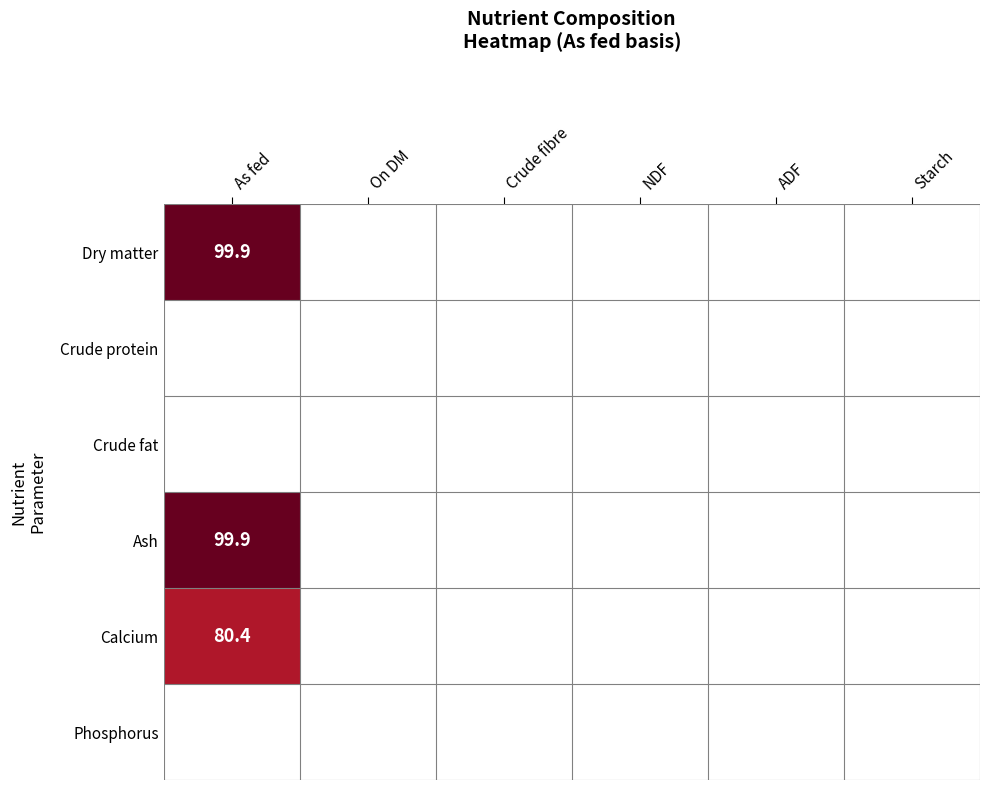

The value of Calcium at As fed is 33.6. True or false?

False